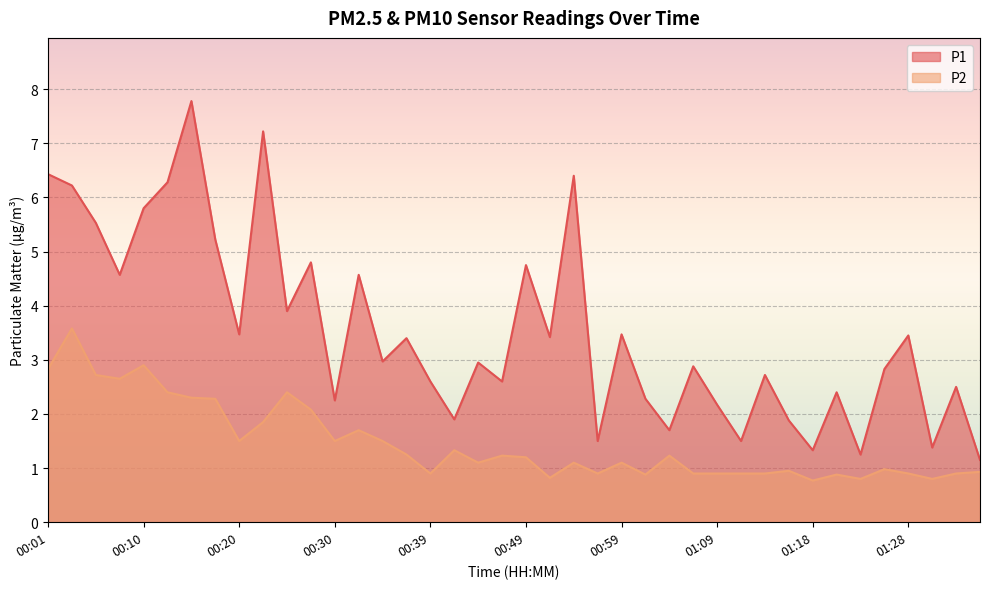

At which category does P2 reach its first local peak?

00:03